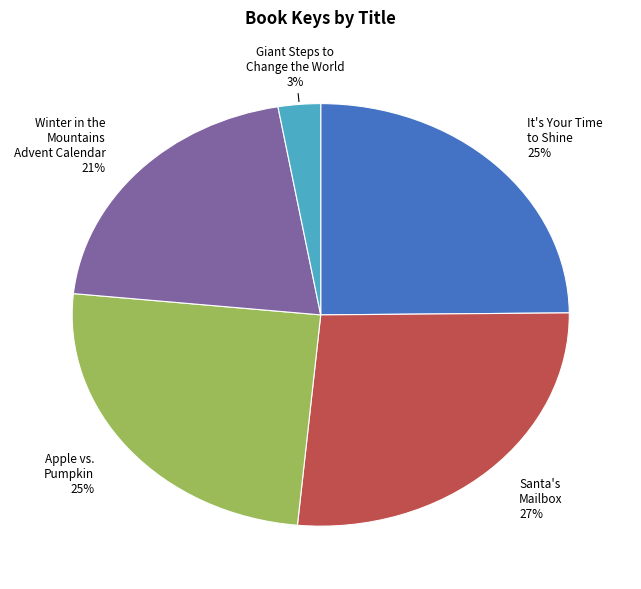

Count the number of slices in the pie.

5